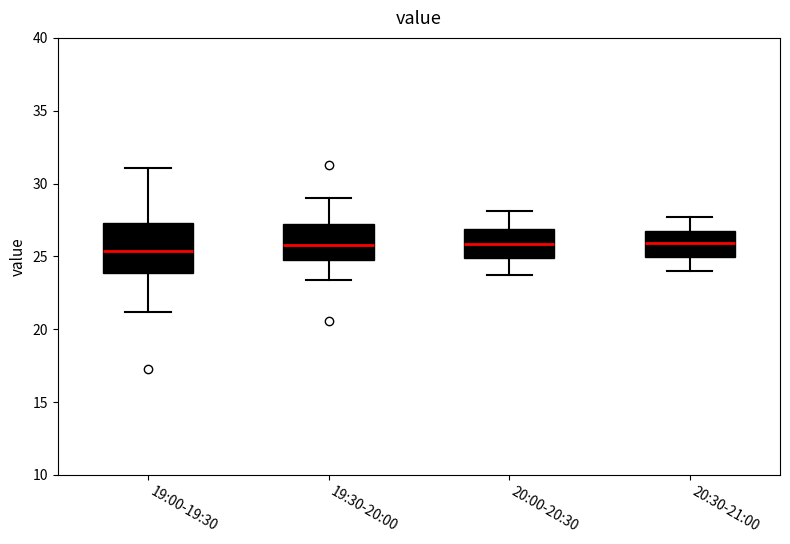

Reading left to right, transcribe this box plot: for each box, give where its median line is, the range the box spans, and where its two whiskers end, as read against the y-axis. The values are not printed on the chart, so give them approximately, as read against the axis.

19:00-19:30: median 25.5, box 24.0 to 27.5, whiskers 21.0 to 31.0
19:30-20:00: median 26.0, box 24.5 to 27.5, whiskers 23.5 to 29.0
20:00-20:30: median 26.0, box 25.0 to 27.0, whiskers 23.5 to 28.0
20:30-21:00: median 26.0, box 25.0 to 27.0, whiskers 24.0 to 27.5